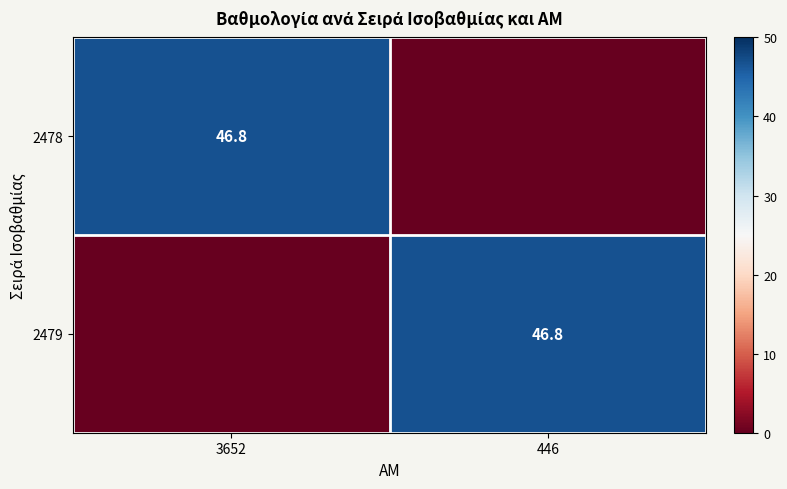

The 2478 series shows 46.8 at 3652. True or false?

True